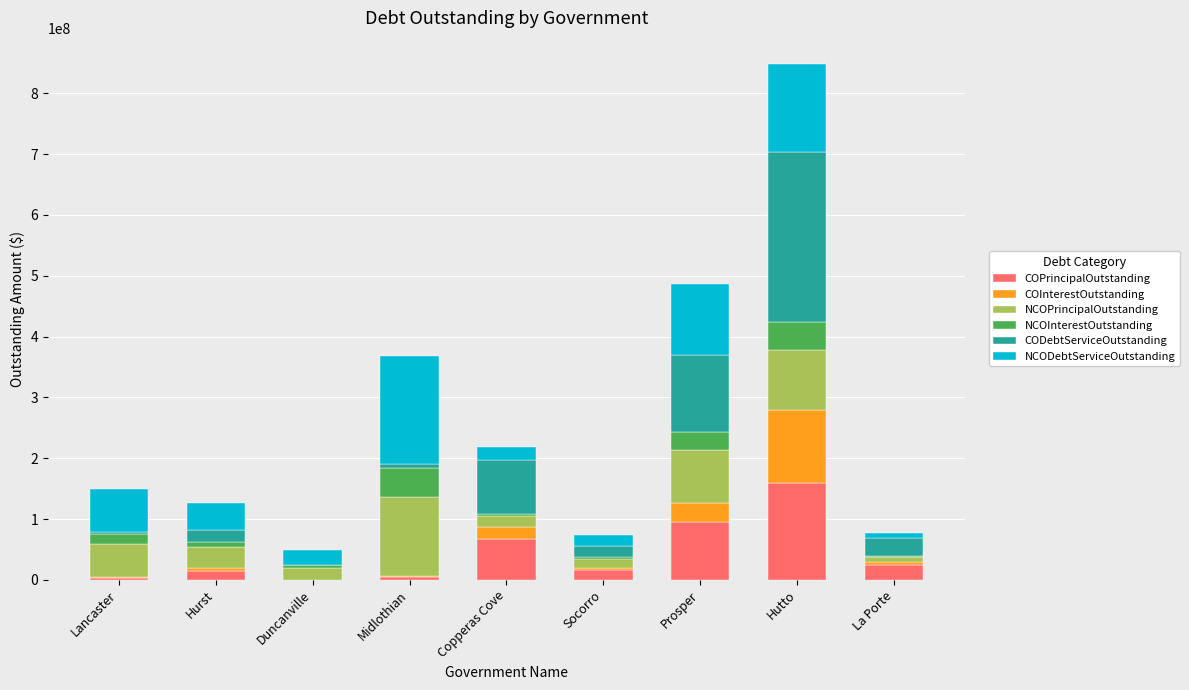

At which category is the sum across all series the highest?

Hutto